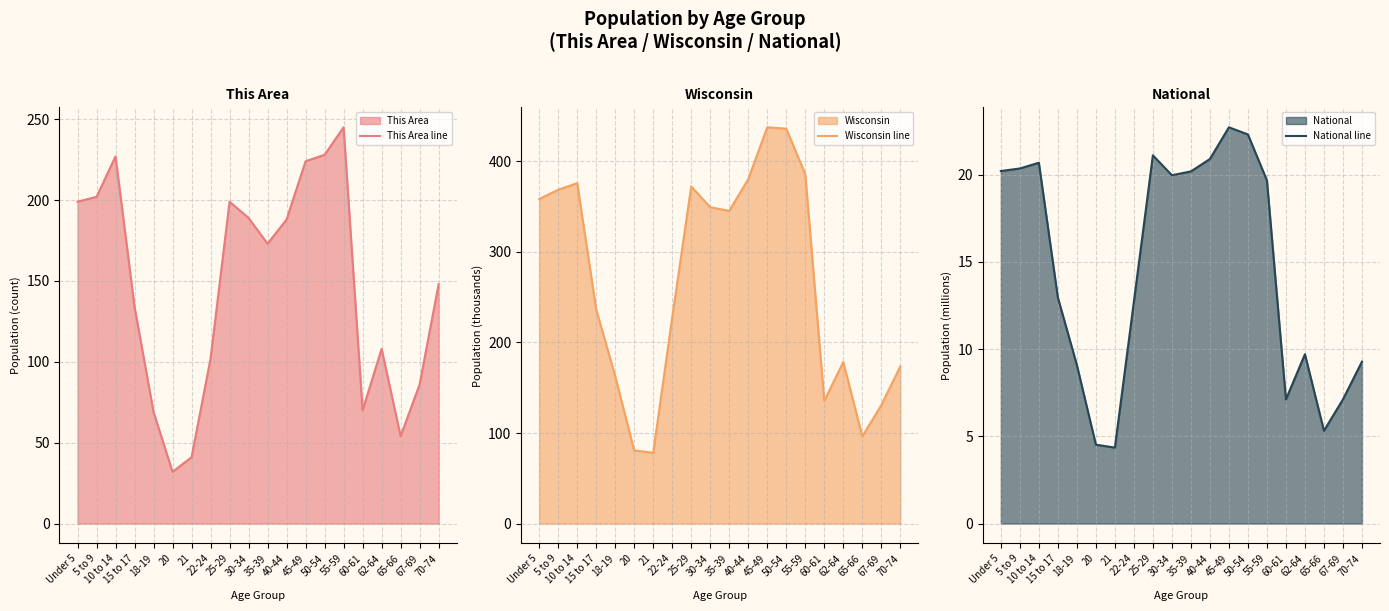

Between 10 to 14 and 62-64, which series saw the biggest shift?

Wisconsin line